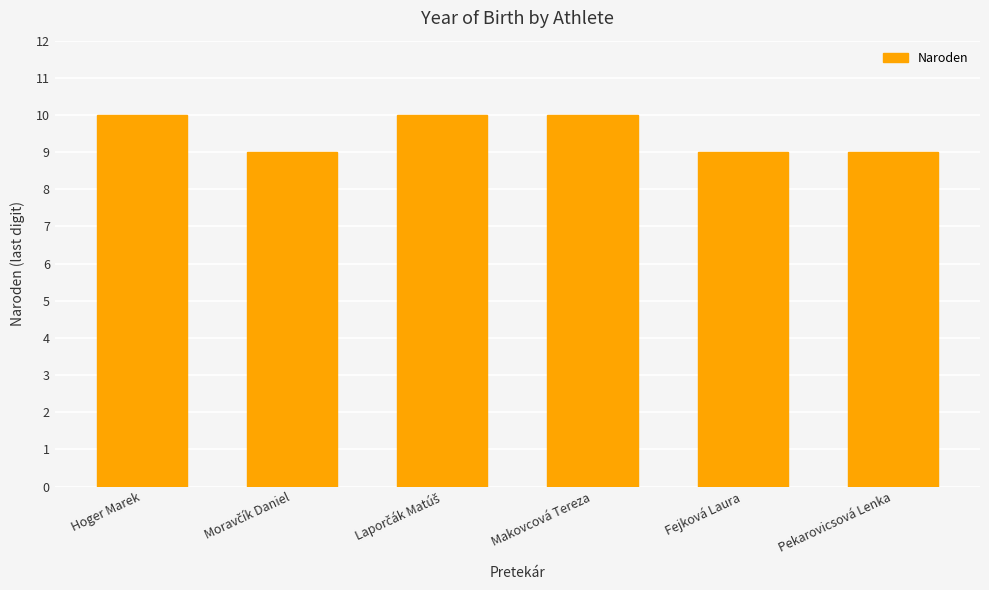

What is the ratio of the value at Hoger Marek to the value at Pekarovicsová Lenka?

1.1